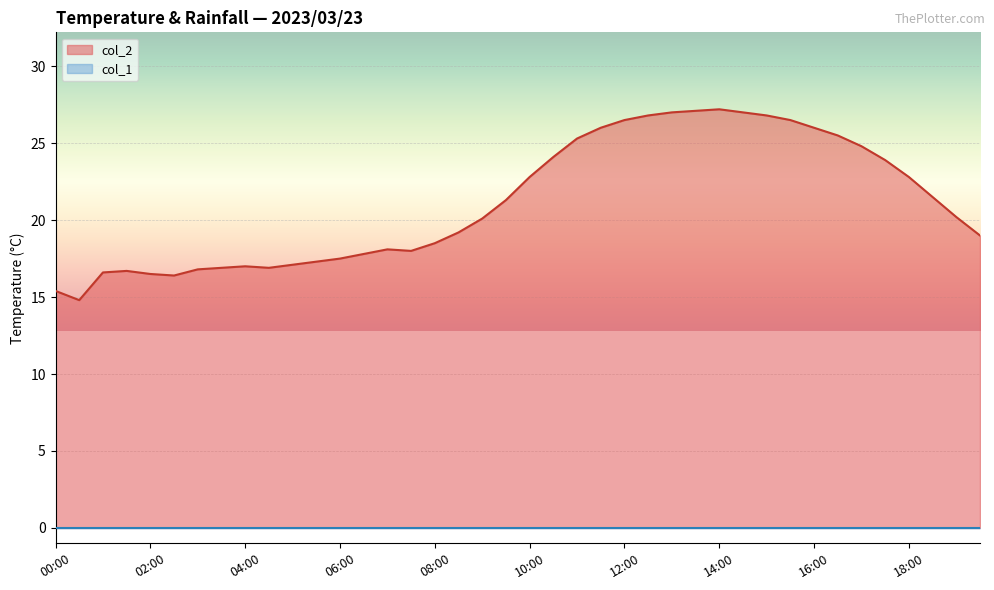

Where is the first local maximum?

01:30